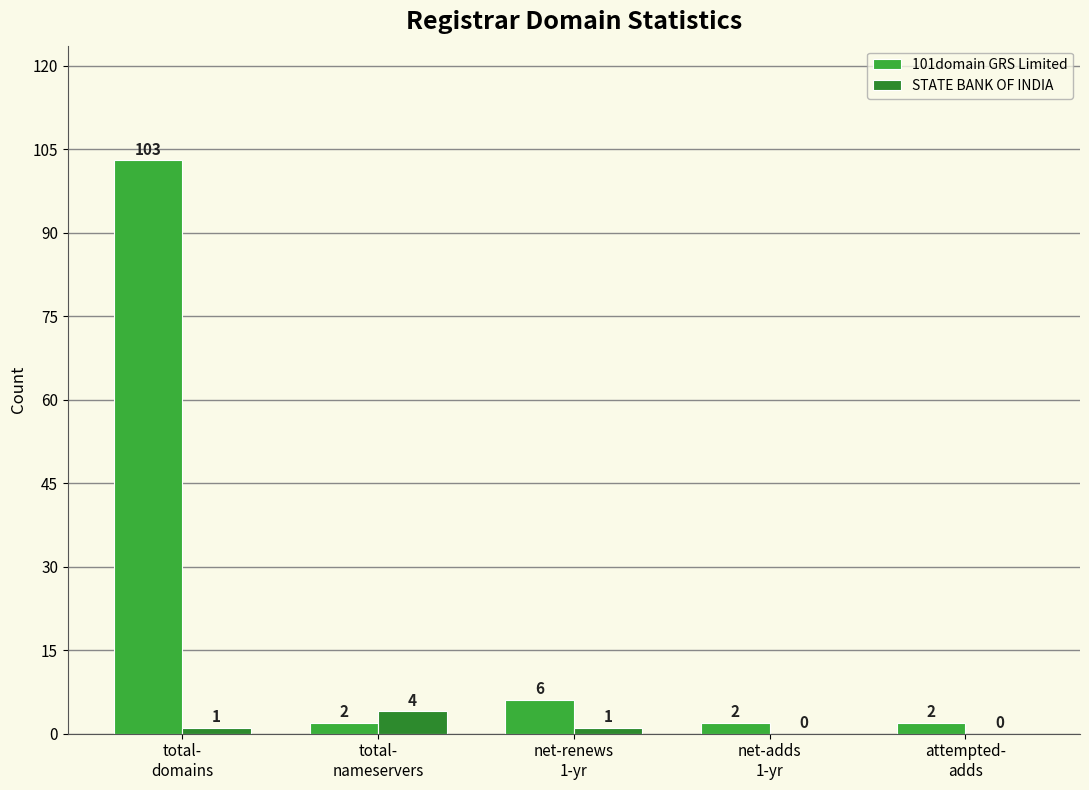

What is the greatest value displayed?

103